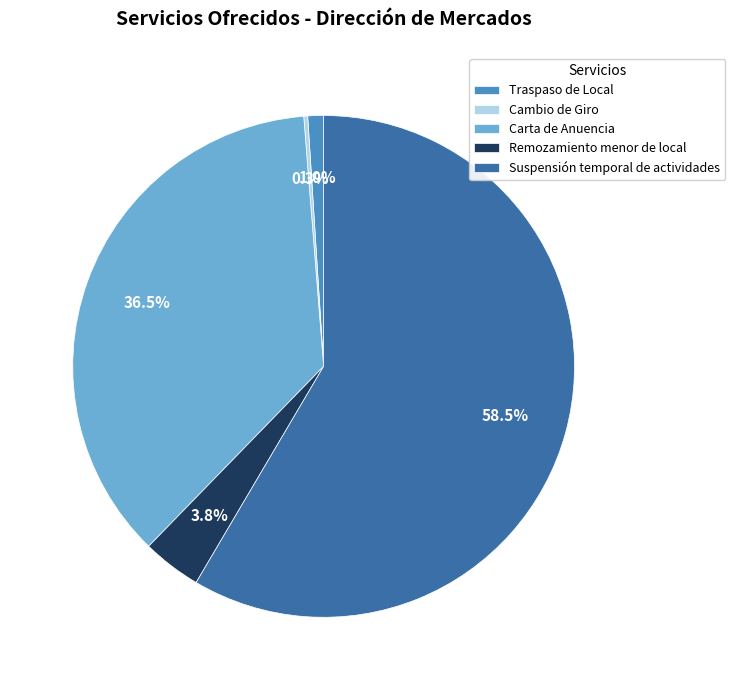

Approximately how many times larger is the value at Carta de Anuencia compared to Suspensión temporal de actividades?

0.6